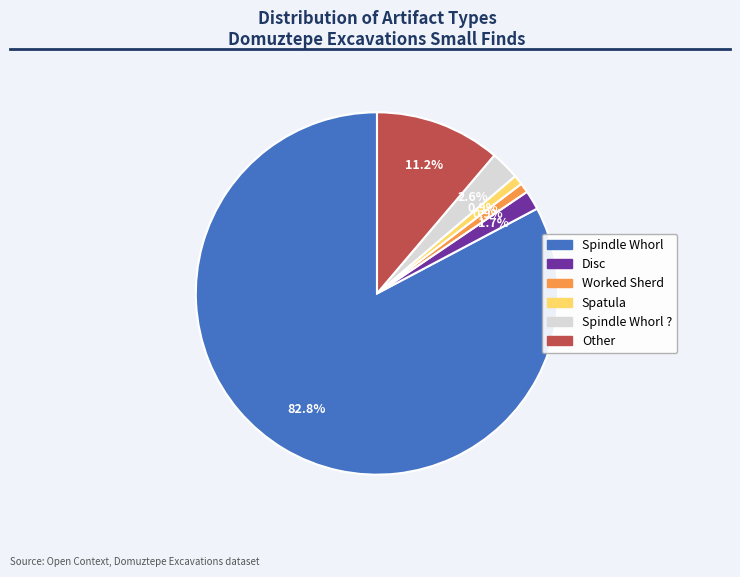

To the nearest percent, what portion does Spatula represent?

1%